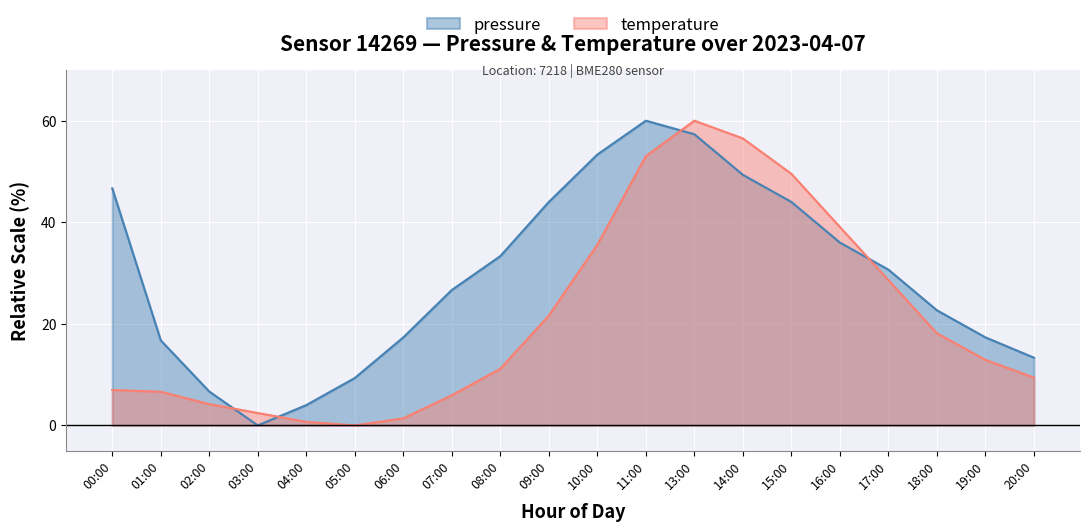

Where is the first local minimum for temperature?

05:00